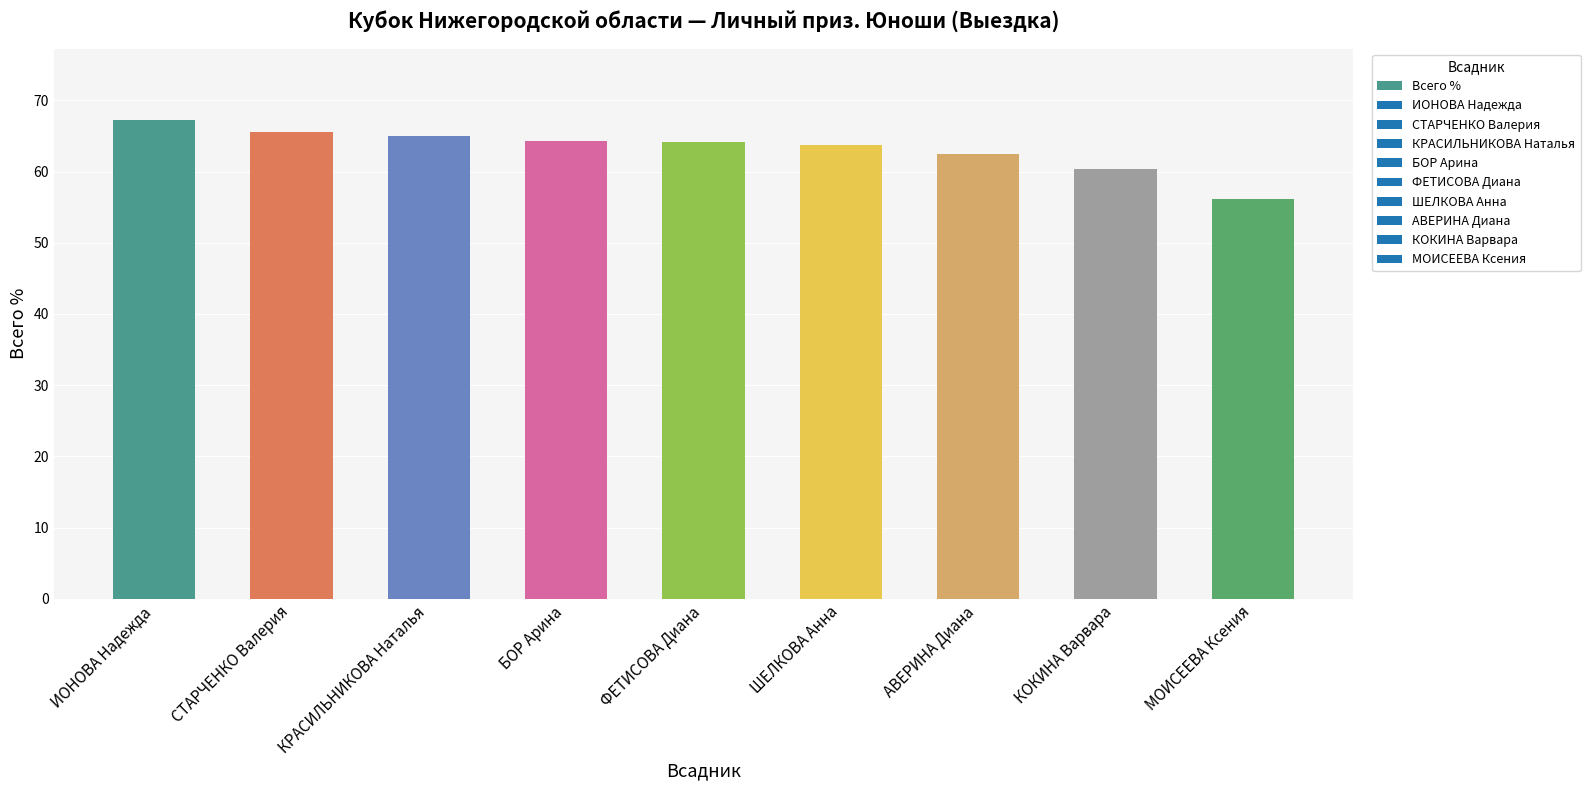

Which label corresponds to the largest value in the chart?

ИОНОВА Надежда